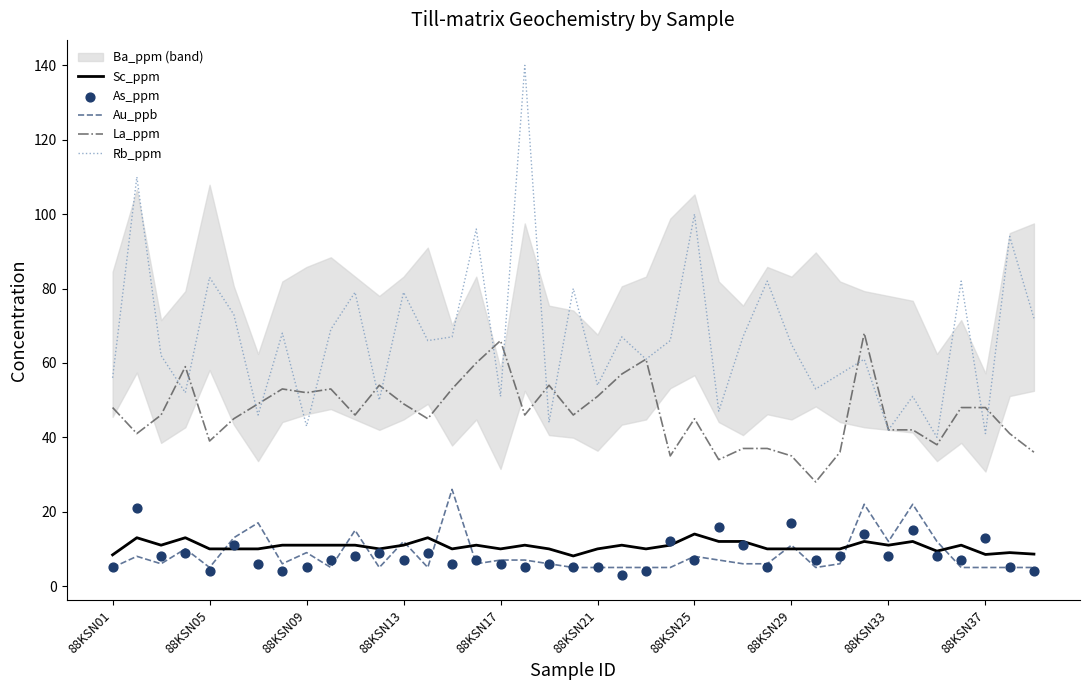

At how many categories does at least one series exceed 91?

5